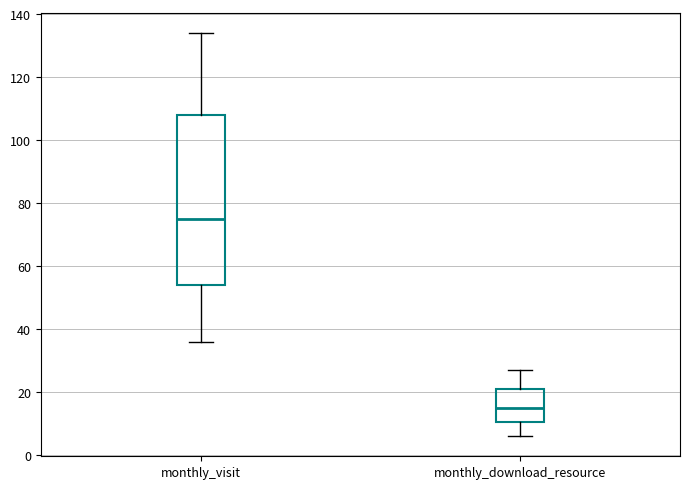

Where does the lower whisker of the box for monthly_download_resource end on the y-axis? The values are not printed on the chart, so give them approximately, as read against the axis.

6